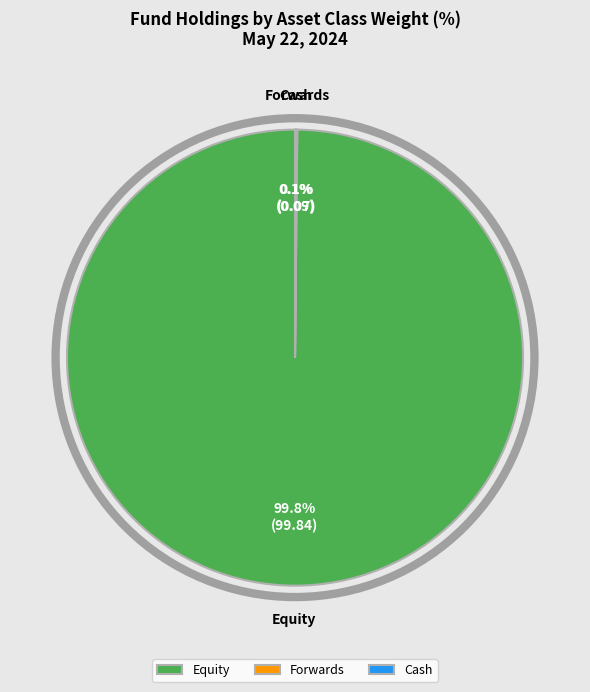

Which category accounts for the majority?

Equity